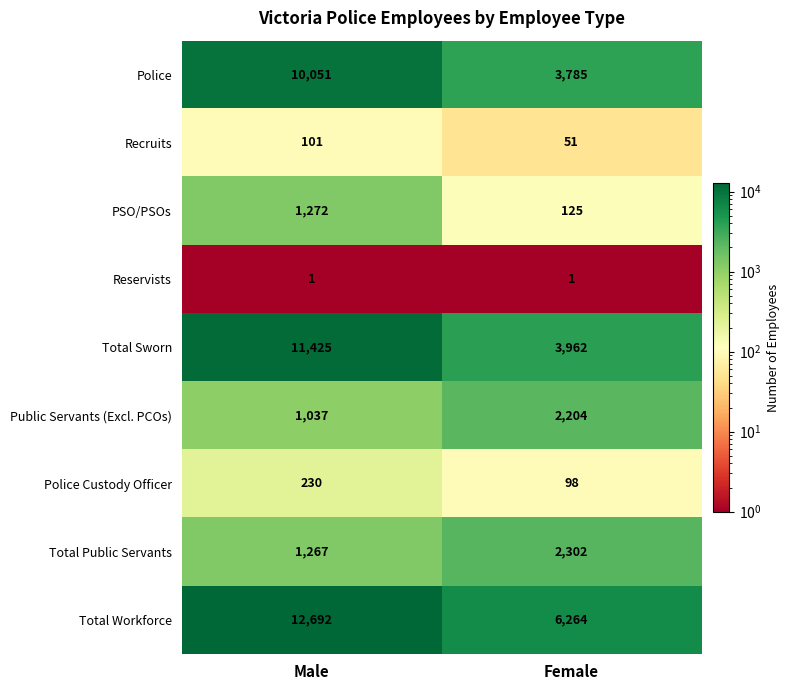

At which label is PSO/PSOs closest to 698?

Female